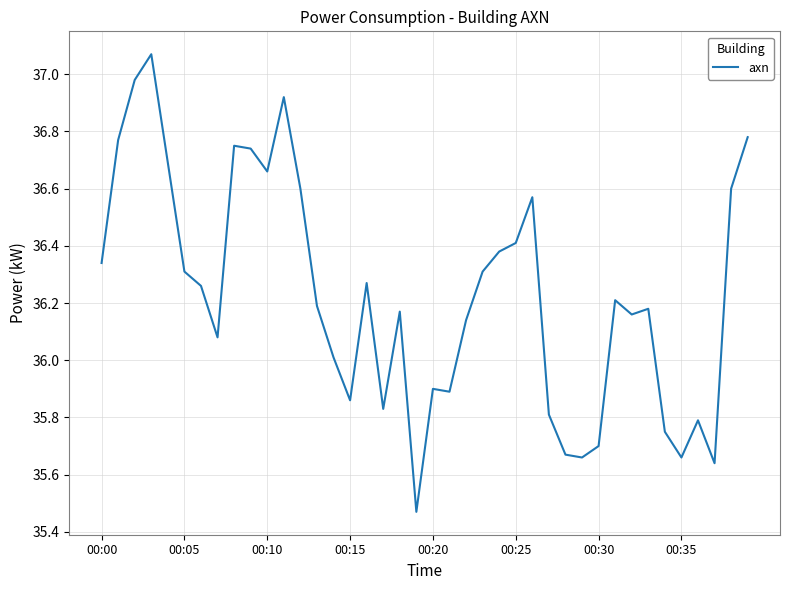

Does the chart have visible grid lines?

Yes